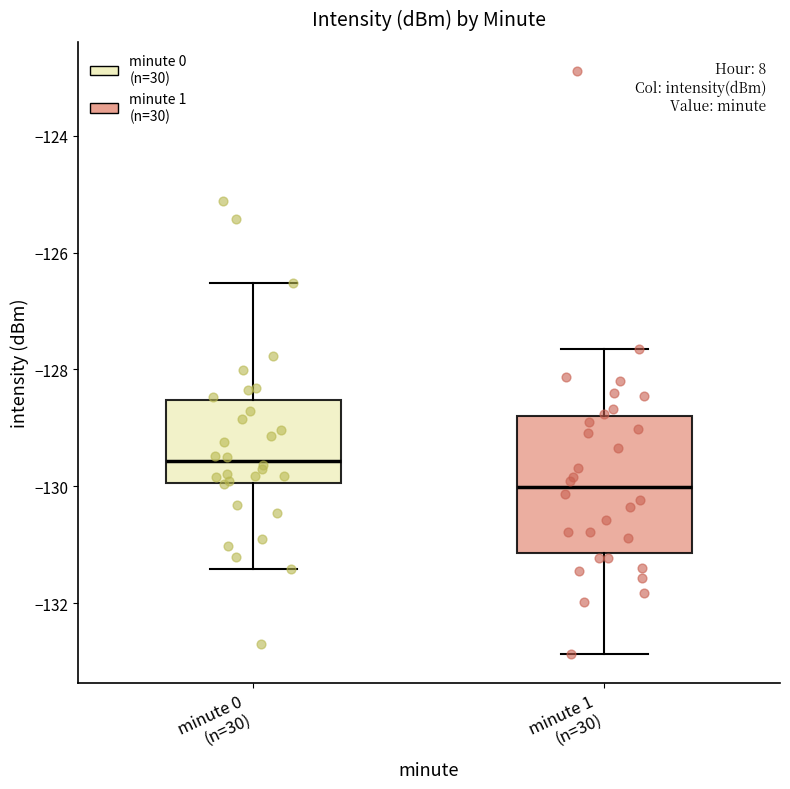

Where is the upper edge of the box for minute 0 (n=30) on the y-axis? The values are not printed on the chart, so give them approximately, as read against the axis.

-128.6